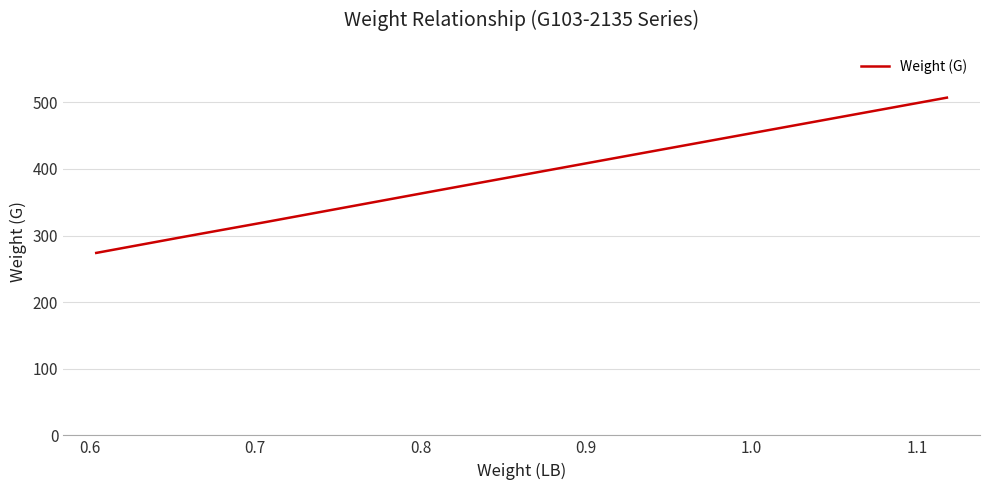

What is the average value?

373.0